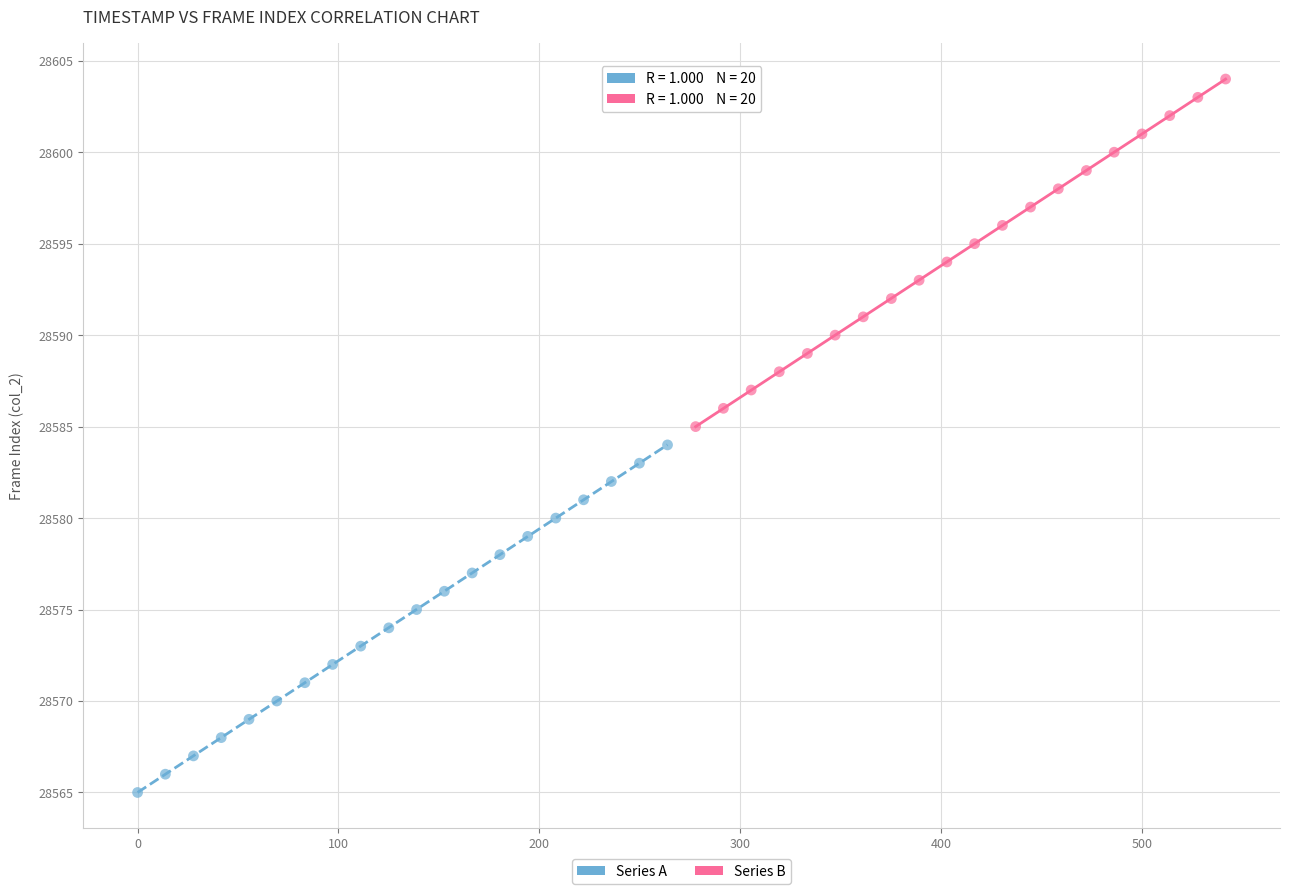

Which series contains the lowest Y value?

Series A